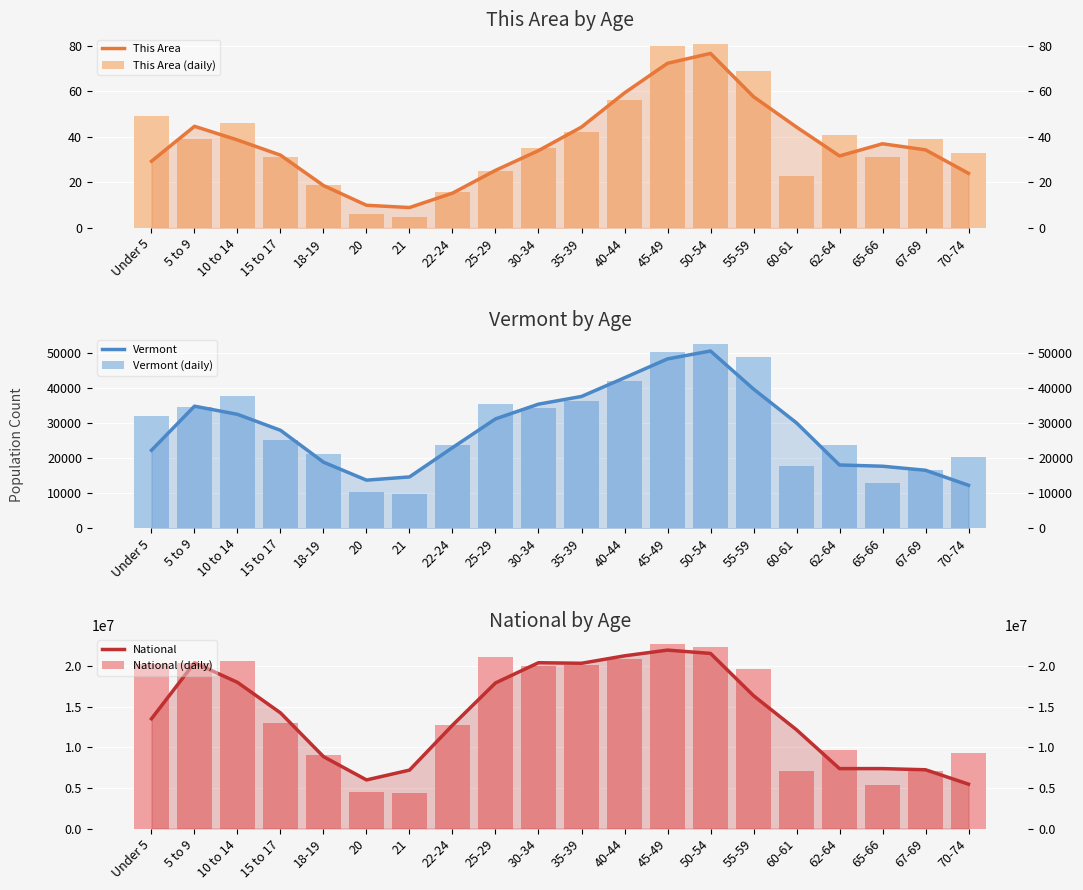

What is the difference between the highest and lowest values at 45-49?

22708518.7